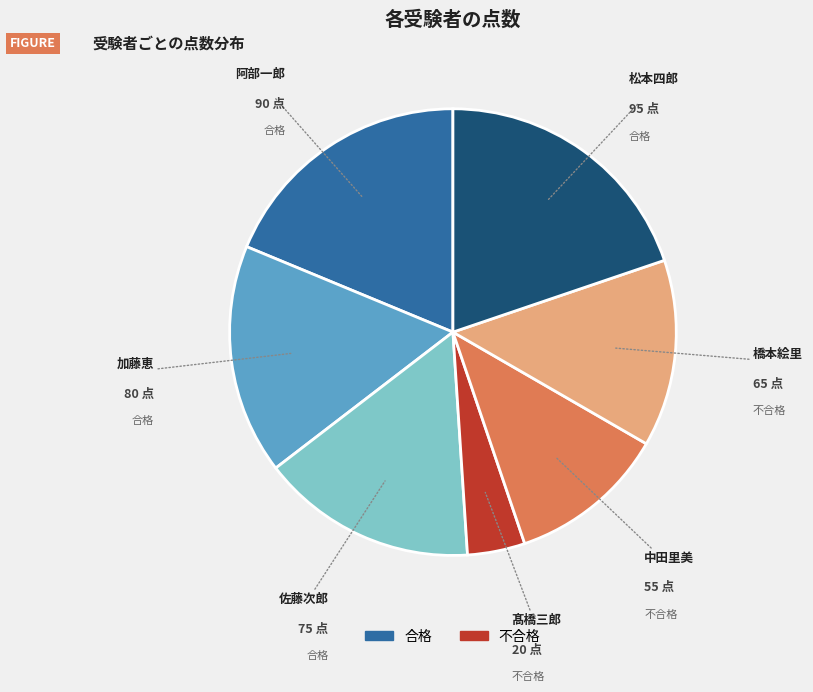

Is it true that 中田里美 is 11% of the pie?

True